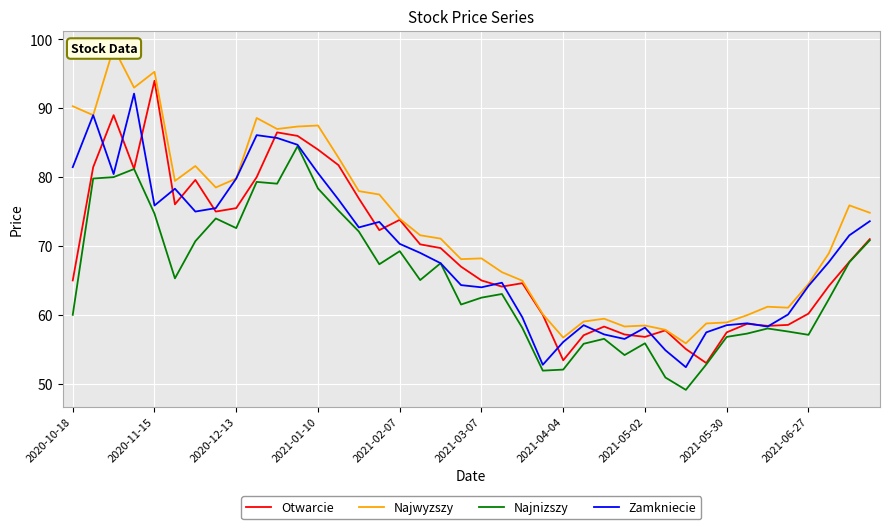

True or false: Najwyzszy and Najnizszy intersect in this chart.

False